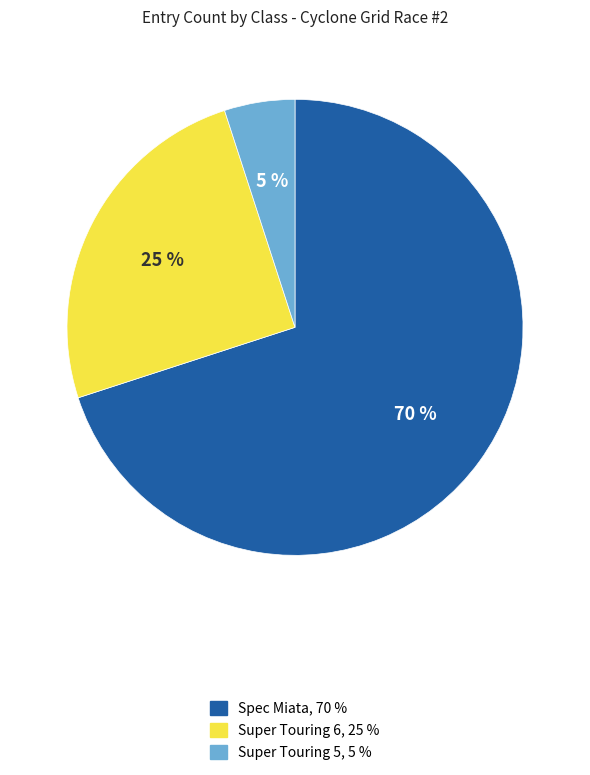

How many slices are in this pie chart?

3